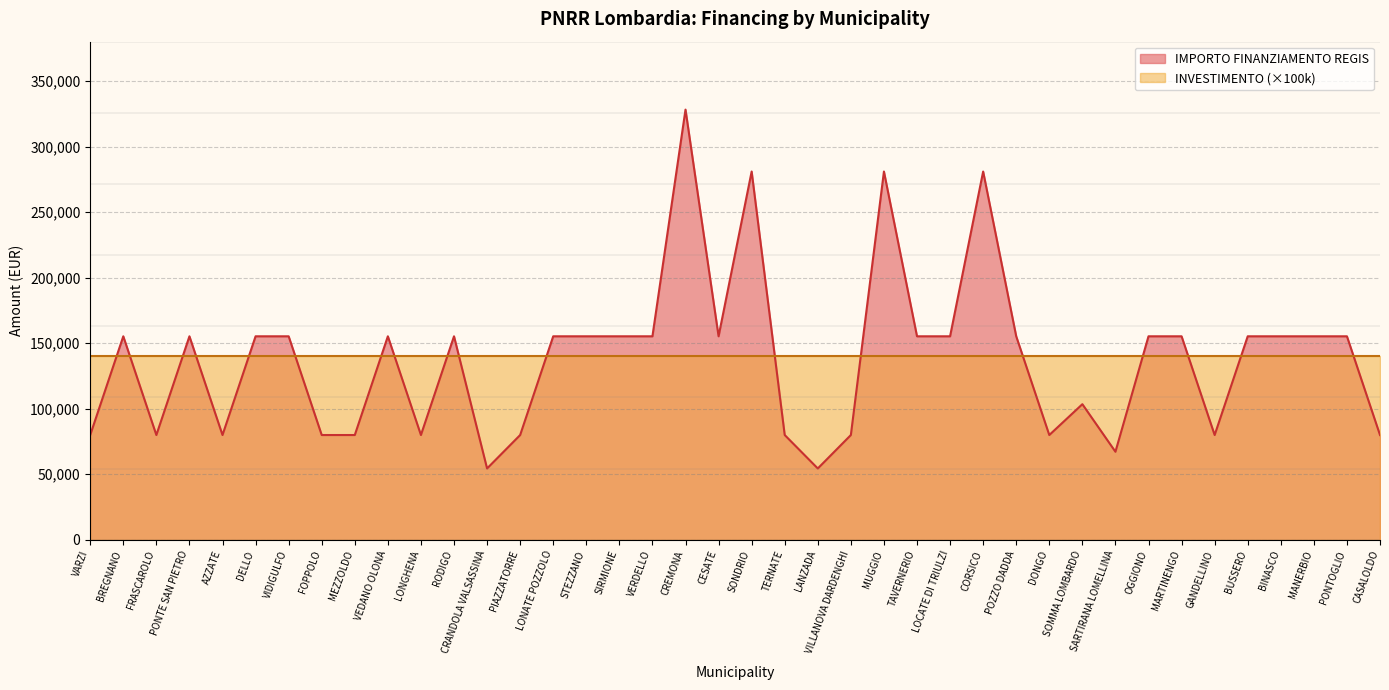

Count the number of values greater than 155234.

4